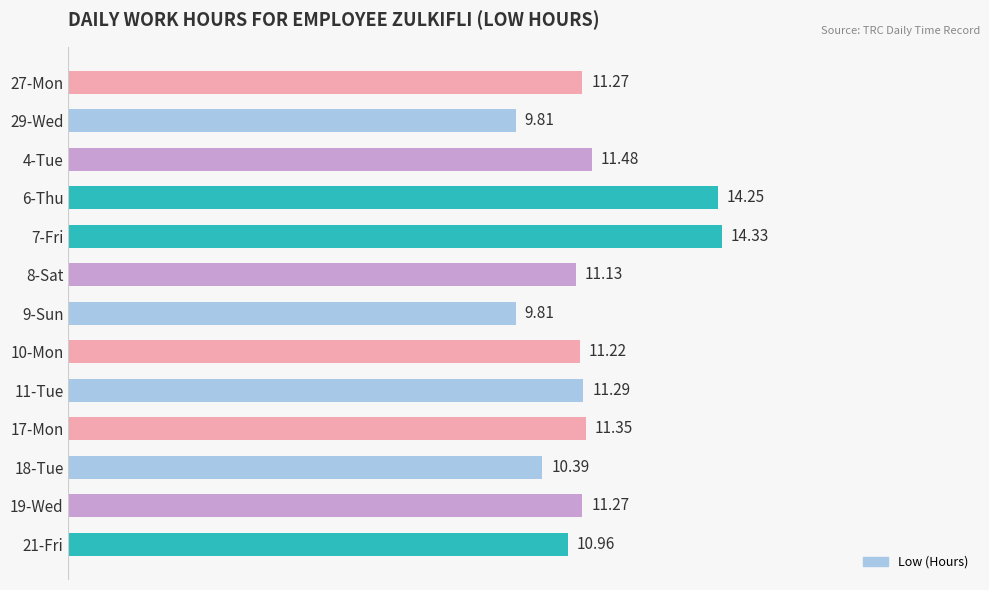

Which has a higher value, 17-Mon or 10-Mon?

17-Mon